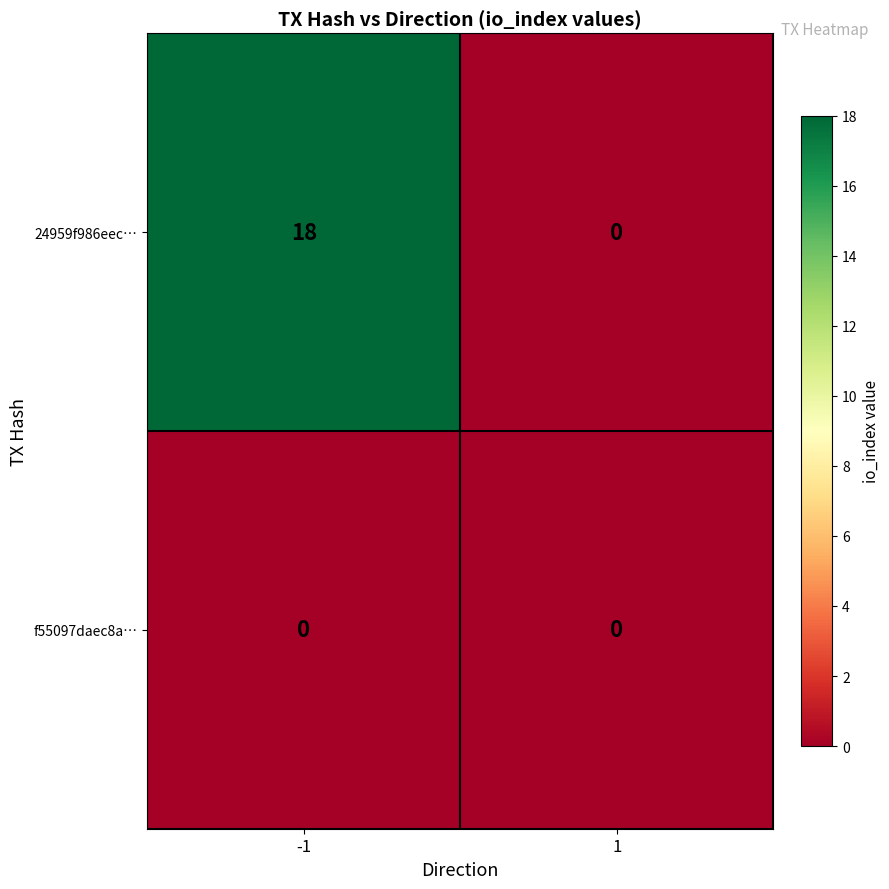

What is the difference between the maximum and minimum values in the 24959f986eec… series?

18